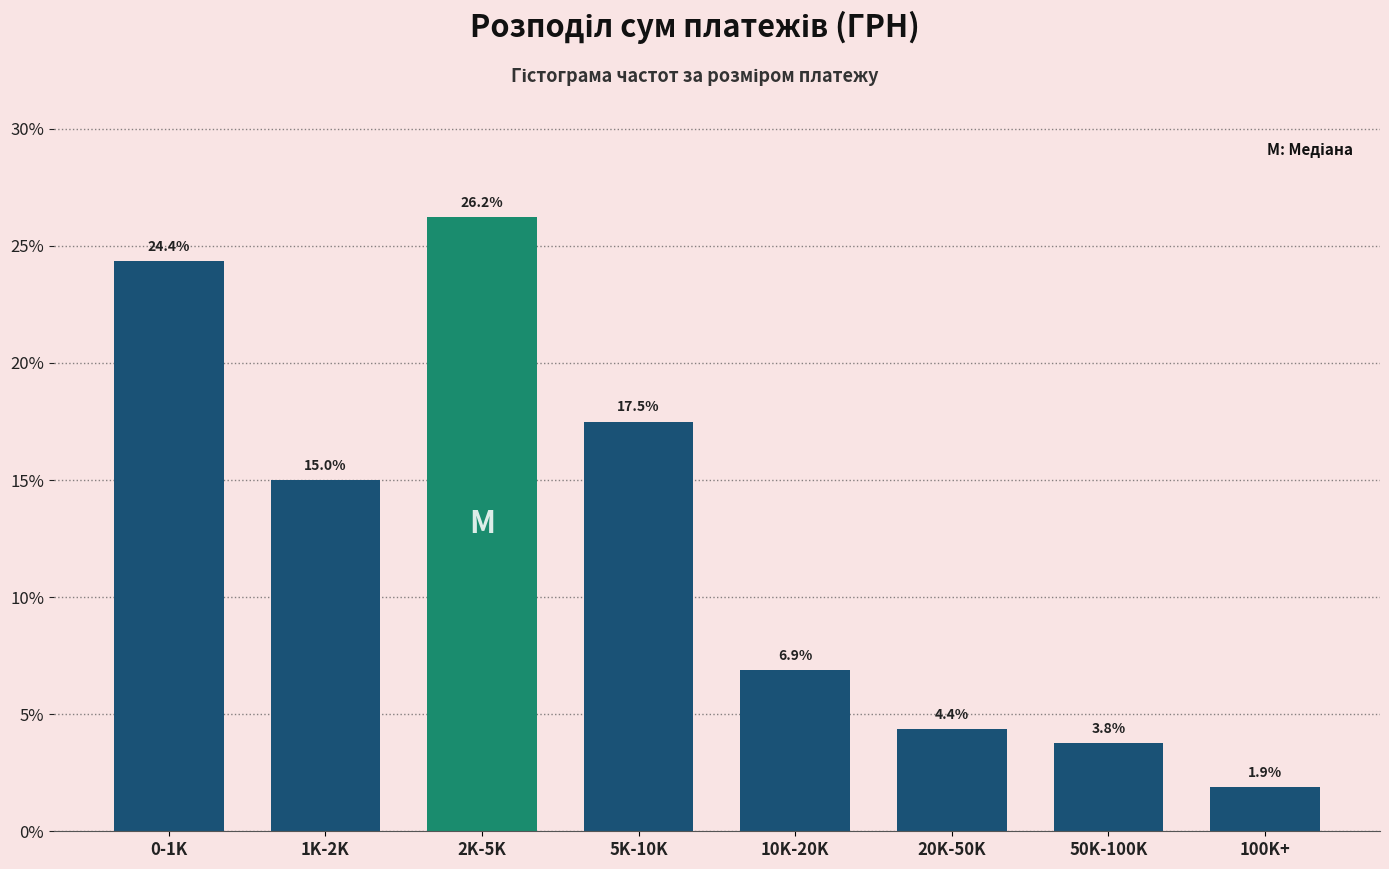

Rank the categories by value from lowest to highest.

100K+, 50K-100K, 20K-50K, 10K-20K, 1K-2K, 5K-10K, 0-1K, 2K-5K